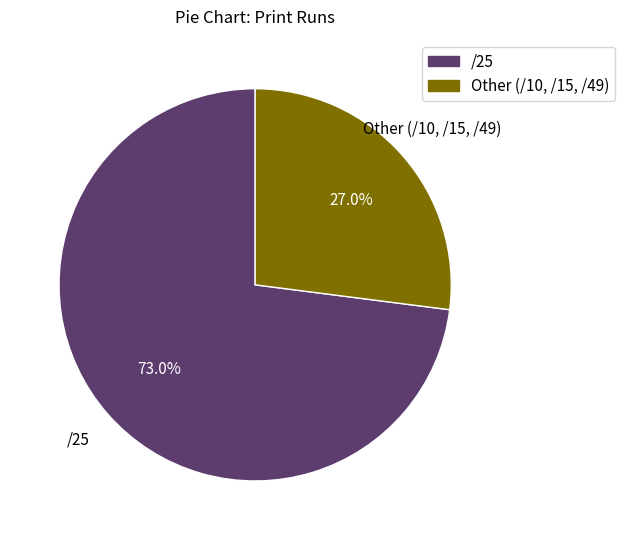

Is there any slice that represents more than half of the pie?

Yes